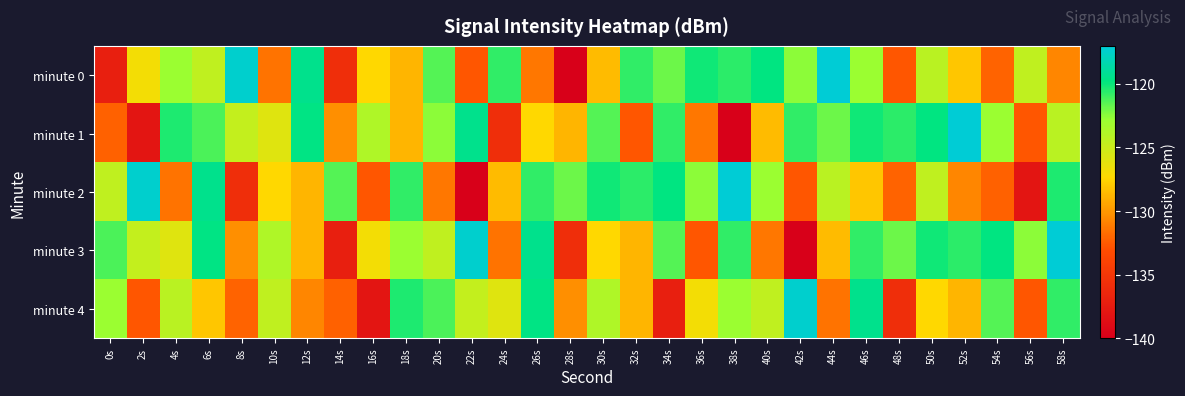

At how many categories does at least one series exceed -137?

30